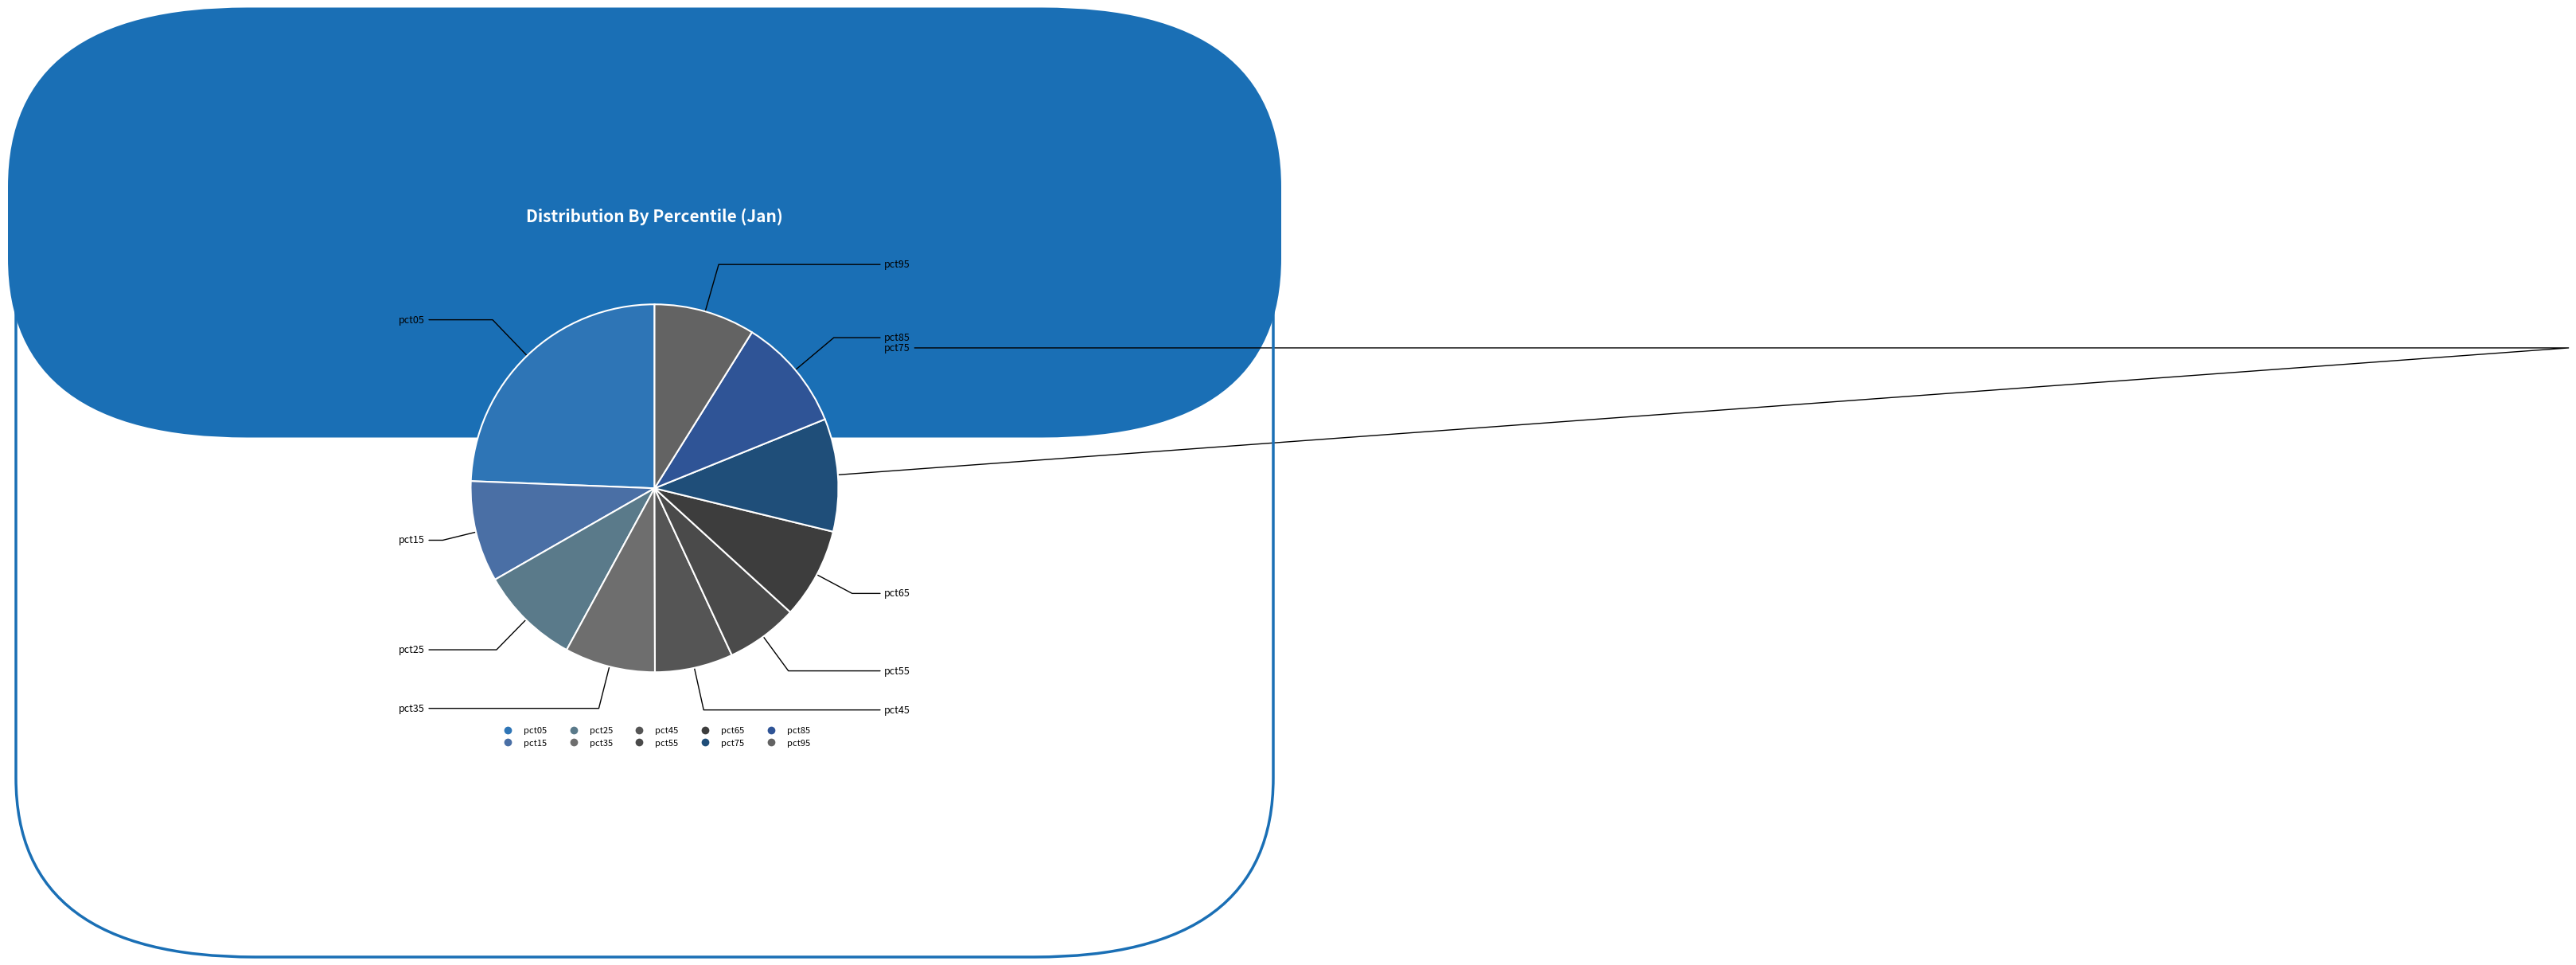

How many segments does this pie chart have?

10